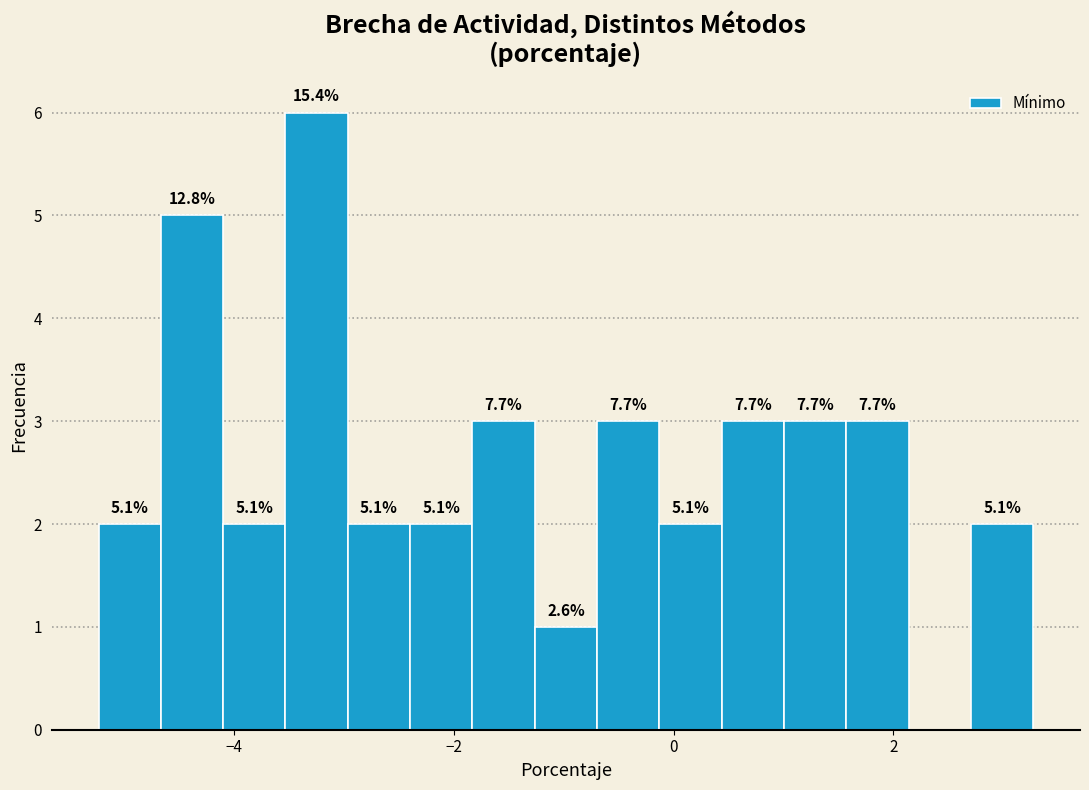

Read against the x-axis, roughly where is the centre of the tallest bar?

-3.2